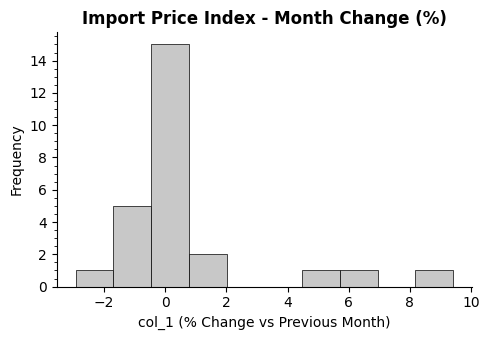

Reading left to right, list every bar in this chart as the range it spans on the x-axis followed by its height. Neither the bar edges nor the heights are printed on the chart, so give them approximately, as read against the axes.

-3.0 to -1.6: 1
-1.6 to -0.4: 5
-0.4 to 0.8: 15
0.8 to 2.0: 2
2.0 to 3.2: 0
3.2 to 4.4: 0
4.4 to 5.8: 1
5.8 to 7.0: 1
7.0 to 8.2: 0
8.2 to 9.4: 1